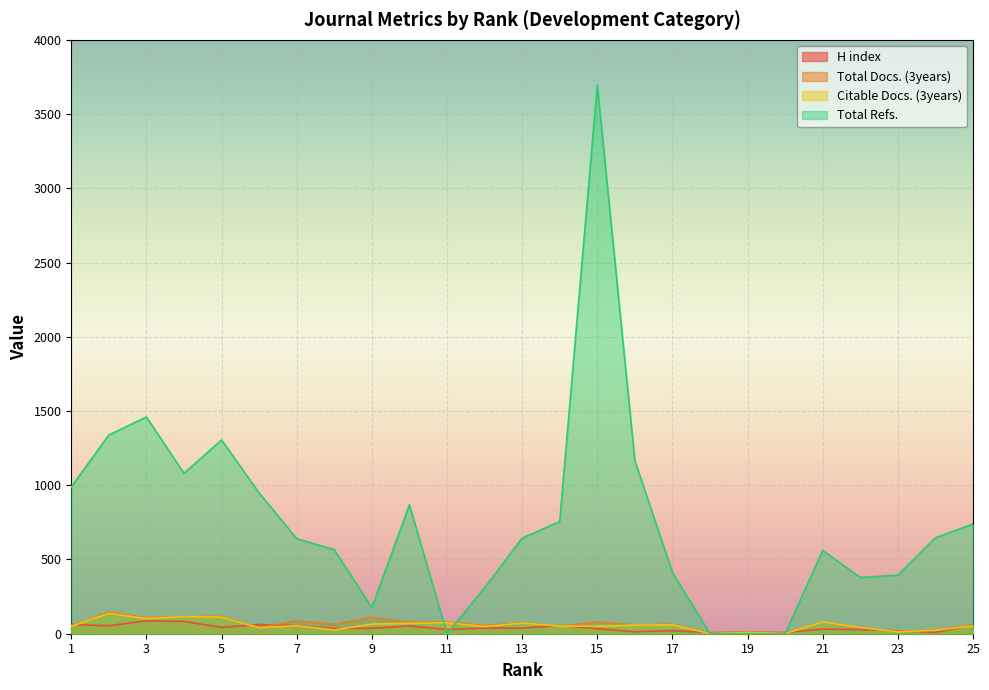

How many interior local peaks does the Total Docs. (3years) series have?

10